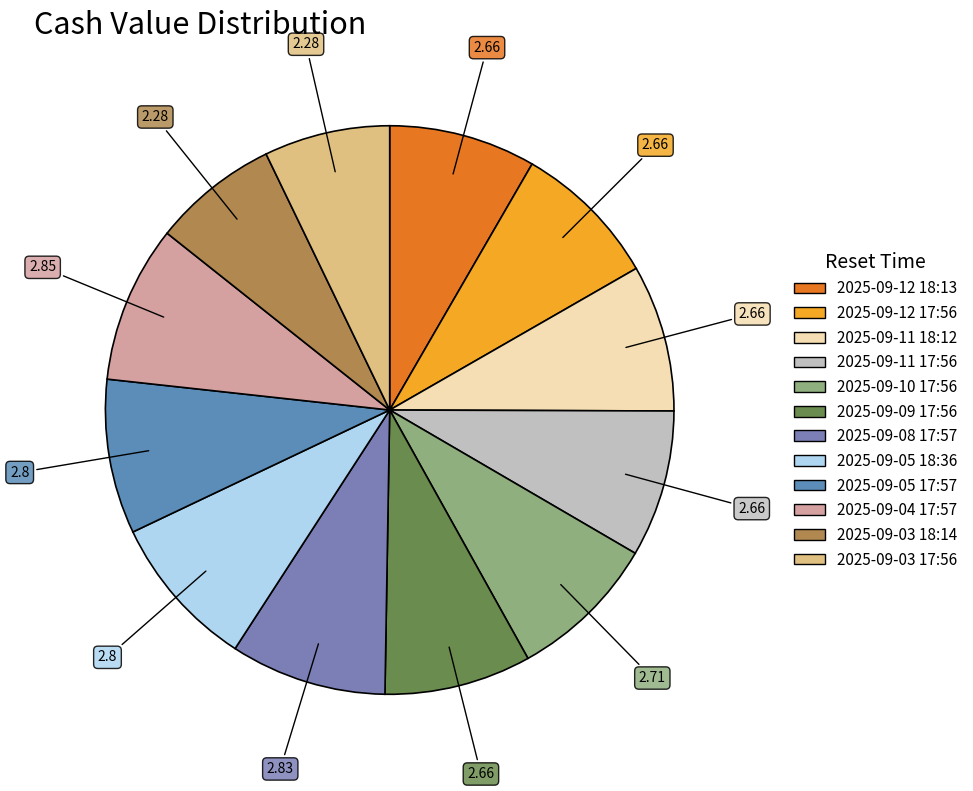

The 2025-09-08 17:57 slice represents 9% of the pie. True or false?

True